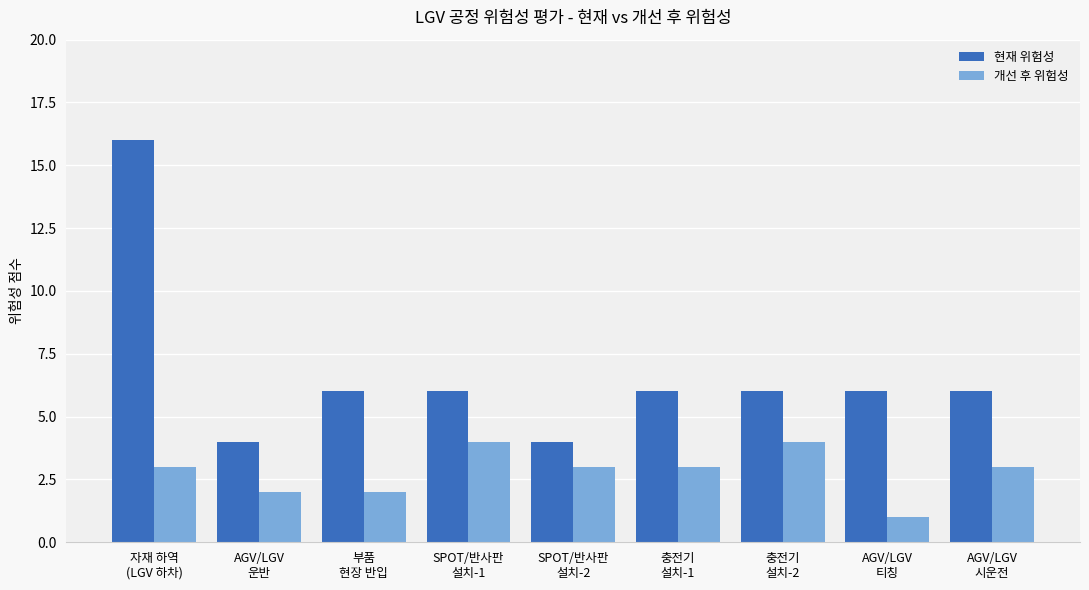

Which series has the widest spread of values?

현재 위험성